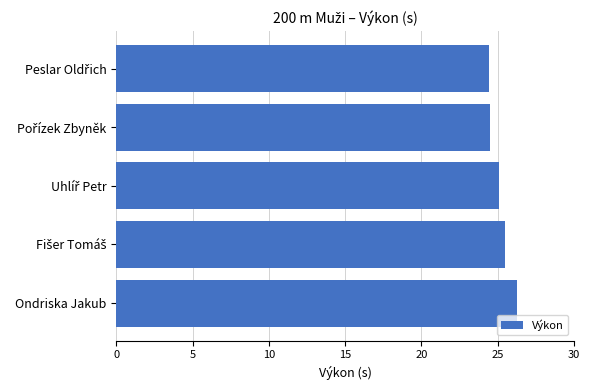

What is the sum of all values?

125.7